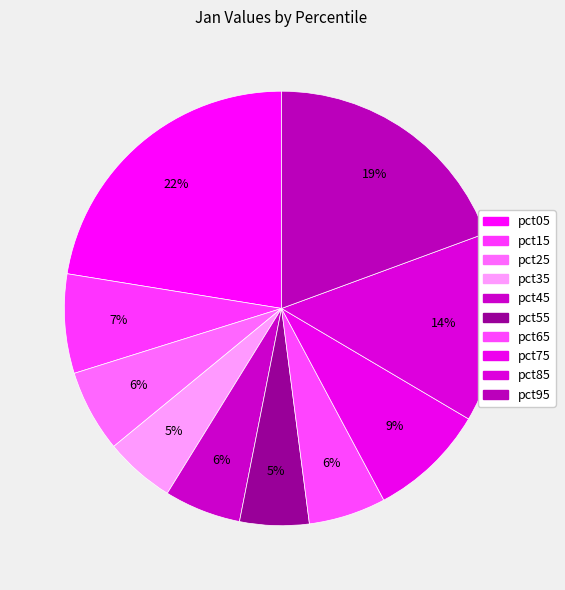

How many segments does this pie chart have?

10